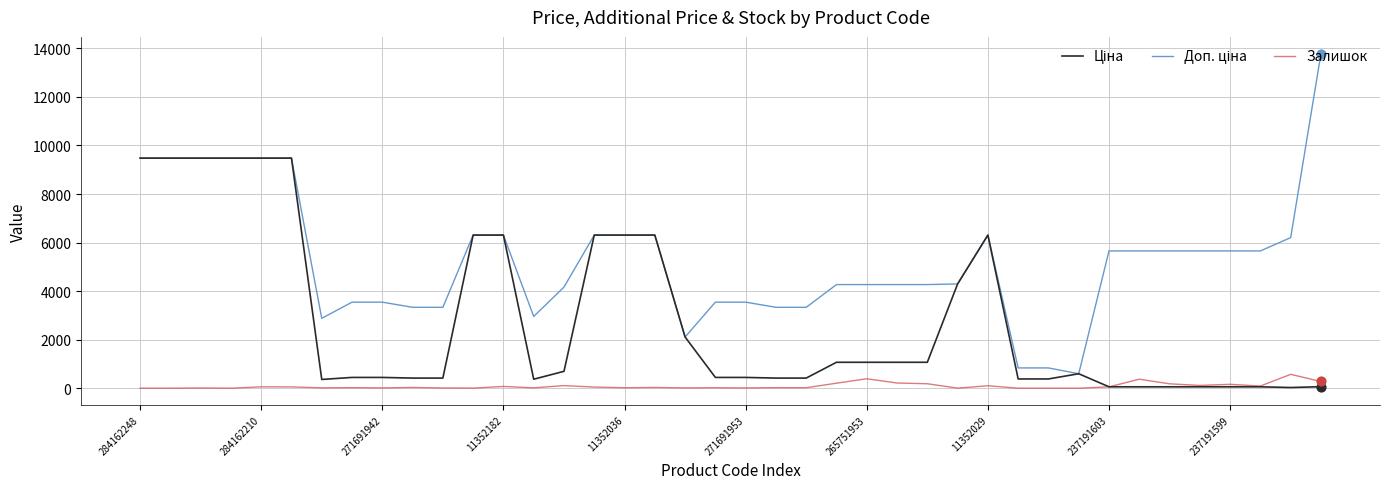

What is the greatest value displayed?

13785.8